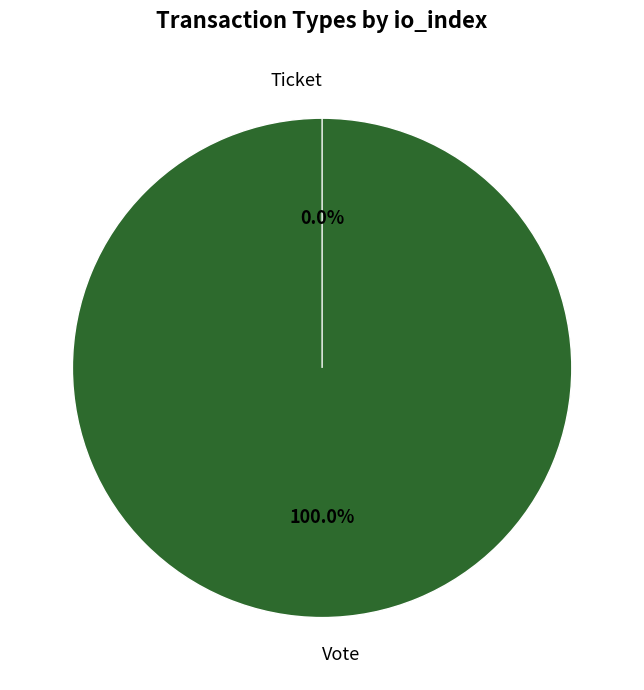

What is the smallest slice in the pie chart?

Ticket